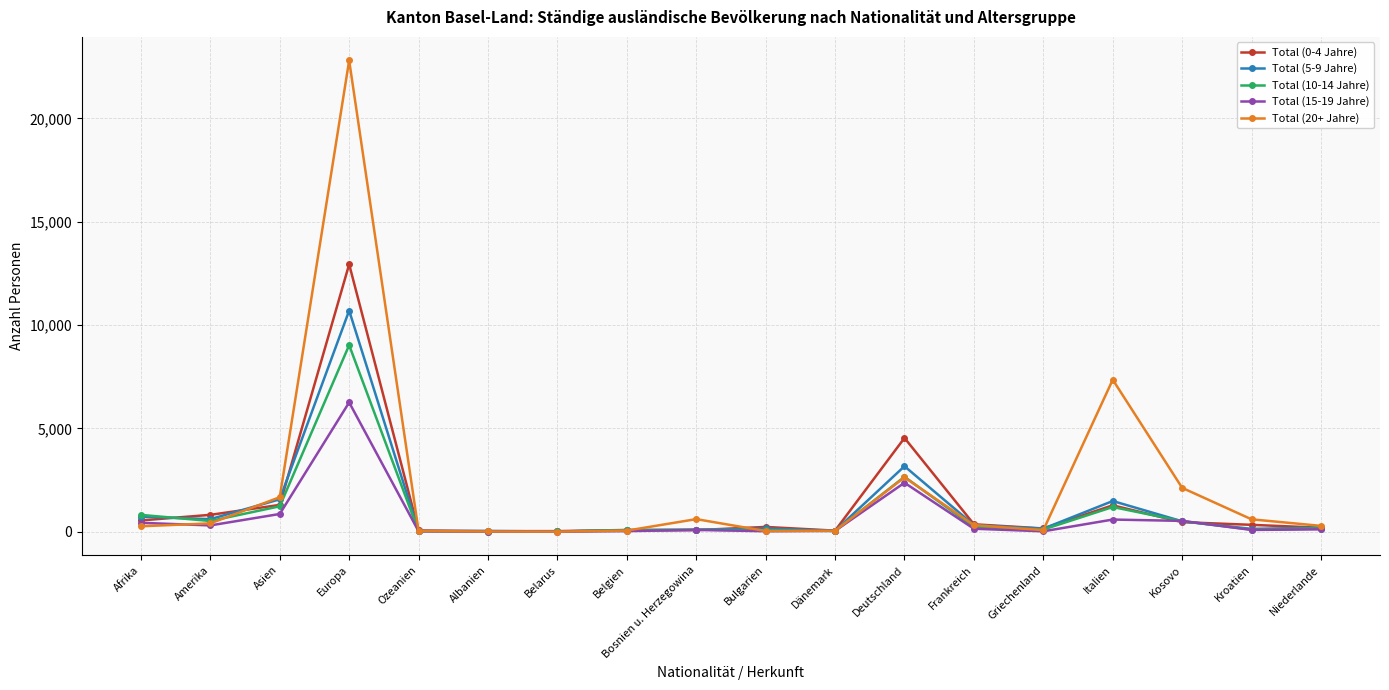

Which series has the largest range (max minus min)?

Total (20+ Jahre)